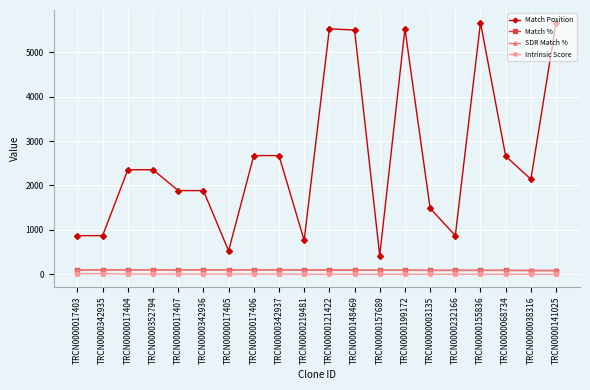

What is the average value of the Match Position series?

2616.2